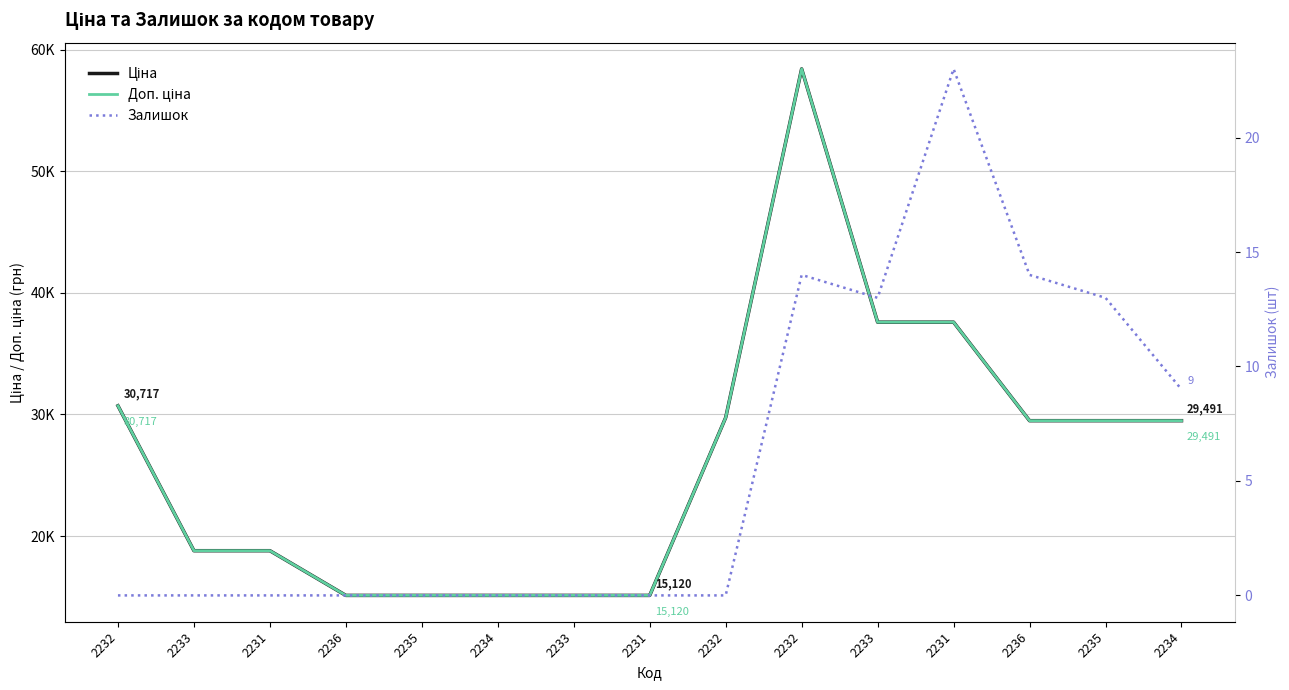

At 2231, list the series in order from smallest to largest.

Залишок, Ціна, Доп. ціна